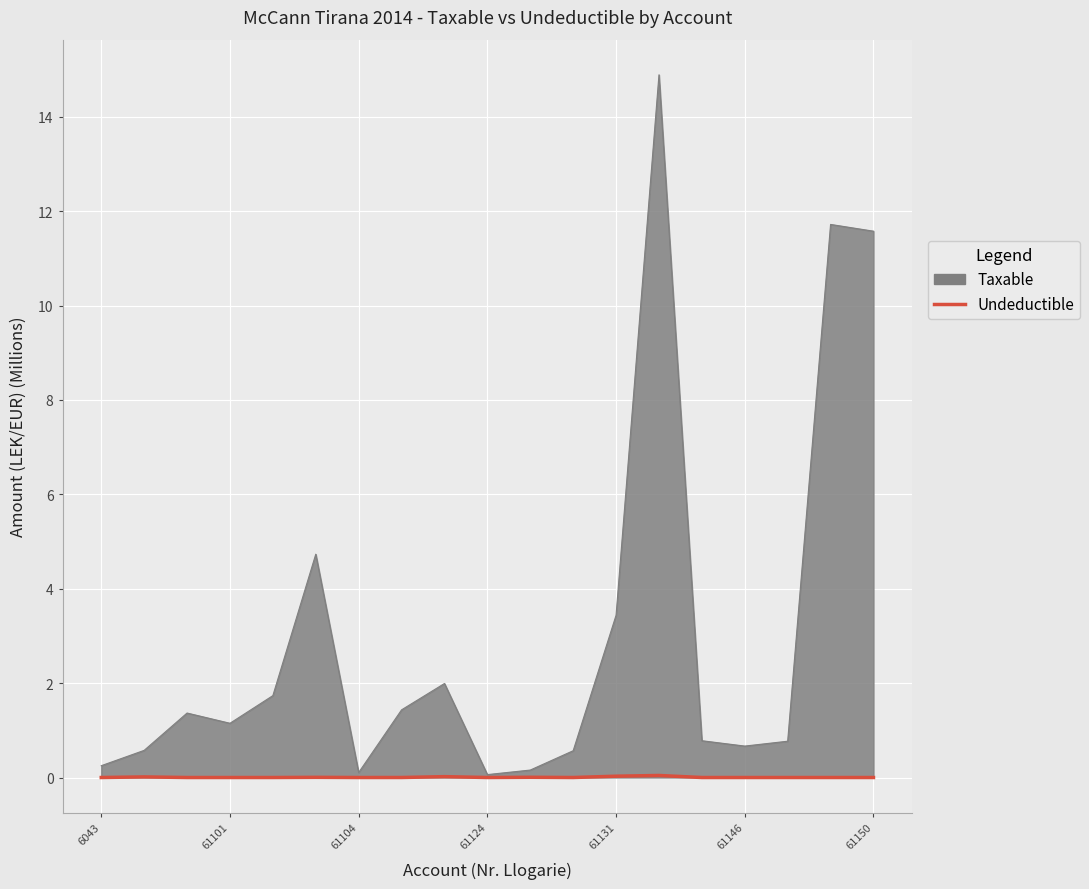

What is the maximum value shown in the chart?

14.9